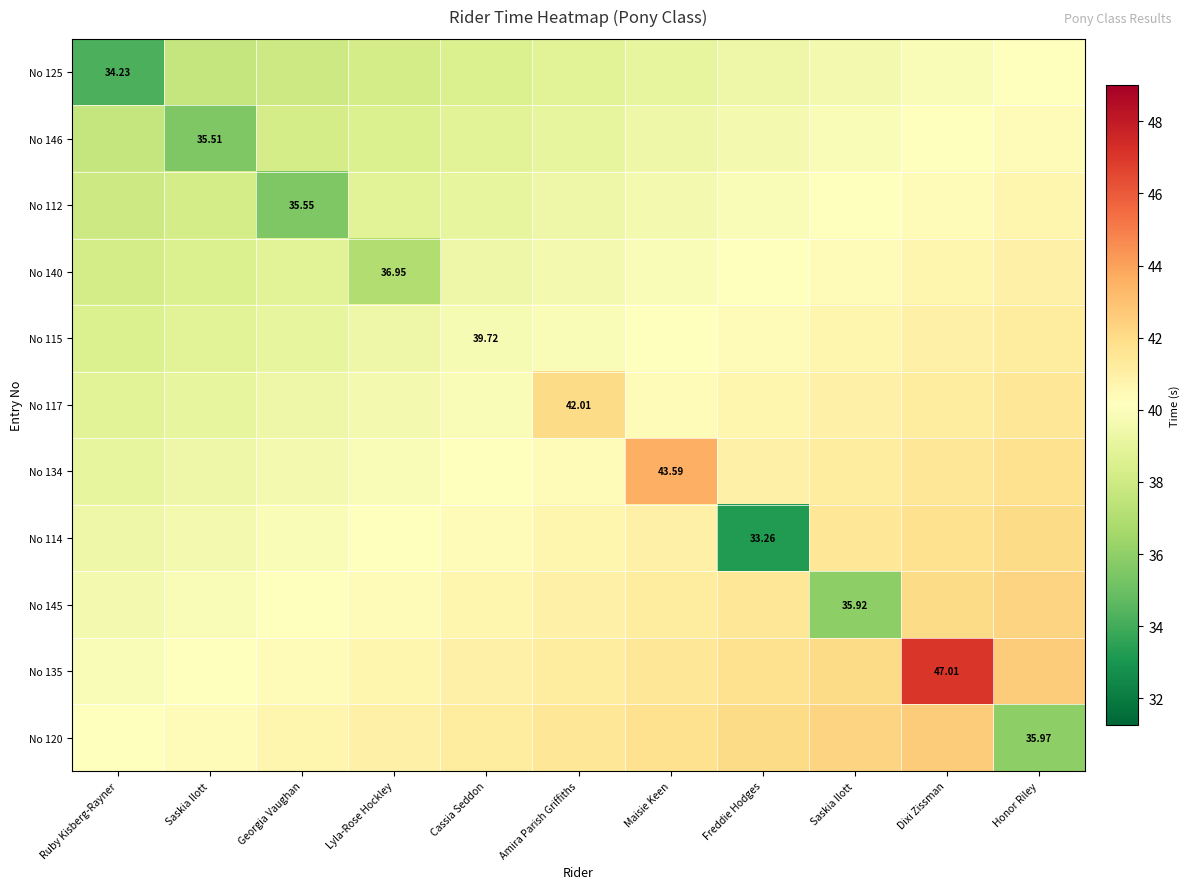

Rank the series at Freddie Hodges from lowest to highest value.

No 114, No 125, No 146, No 112, No 140, No 115, No 117, No 134, No 145, No 135, No 120